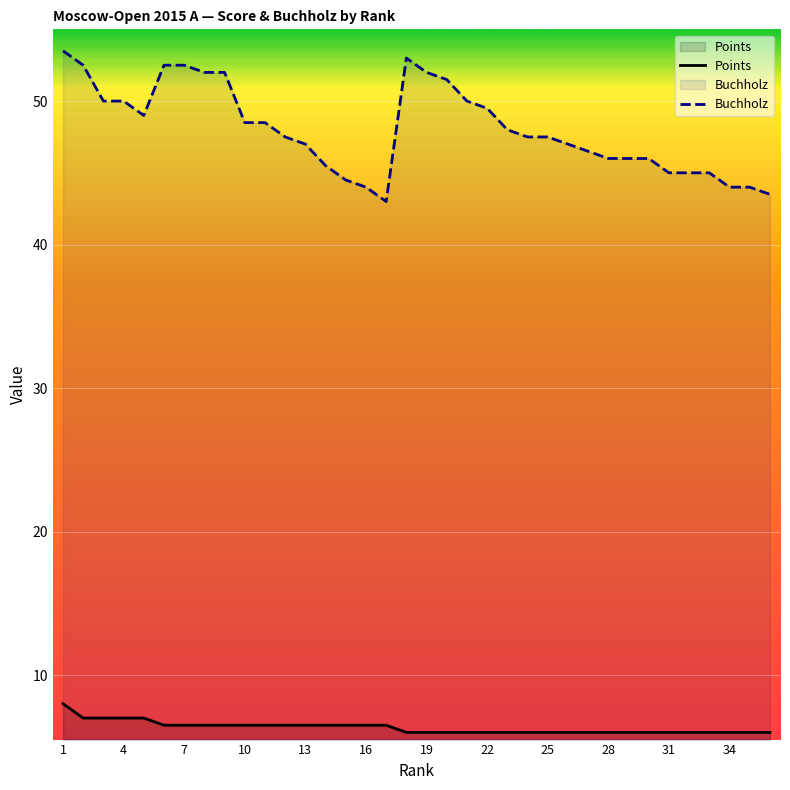

What is the difference between the maximum and minimum values in the Points series?

2.0